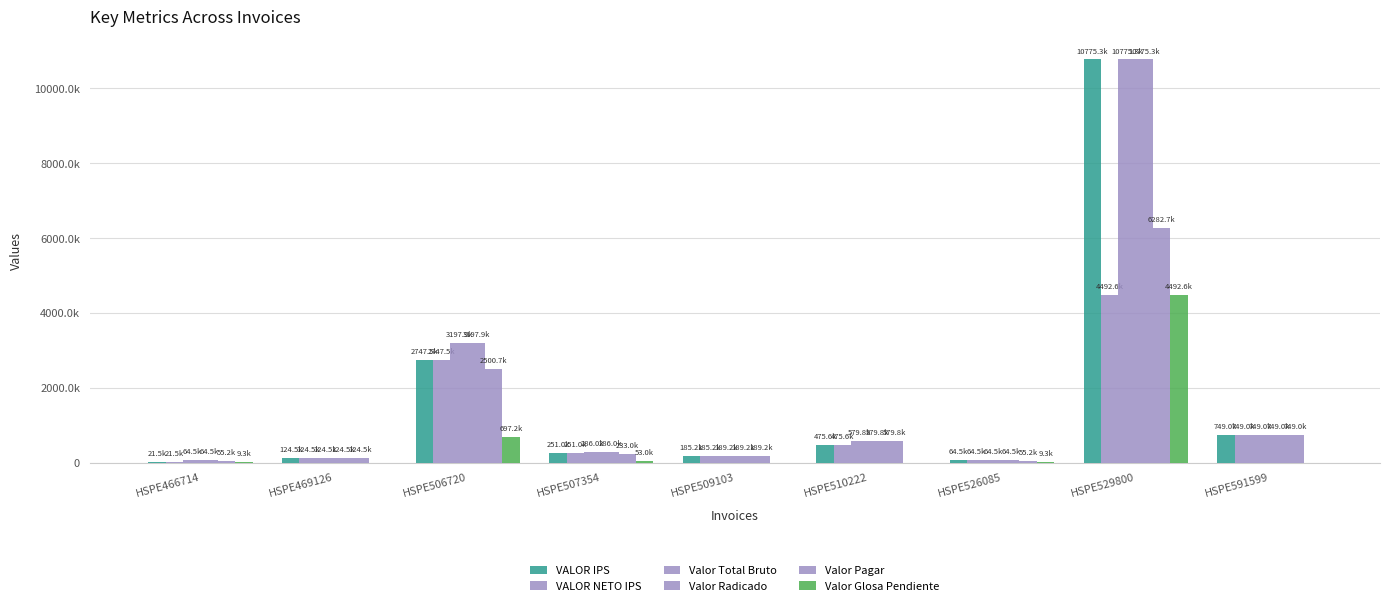

At which category is the sum across all series the highest?

HSPE529800